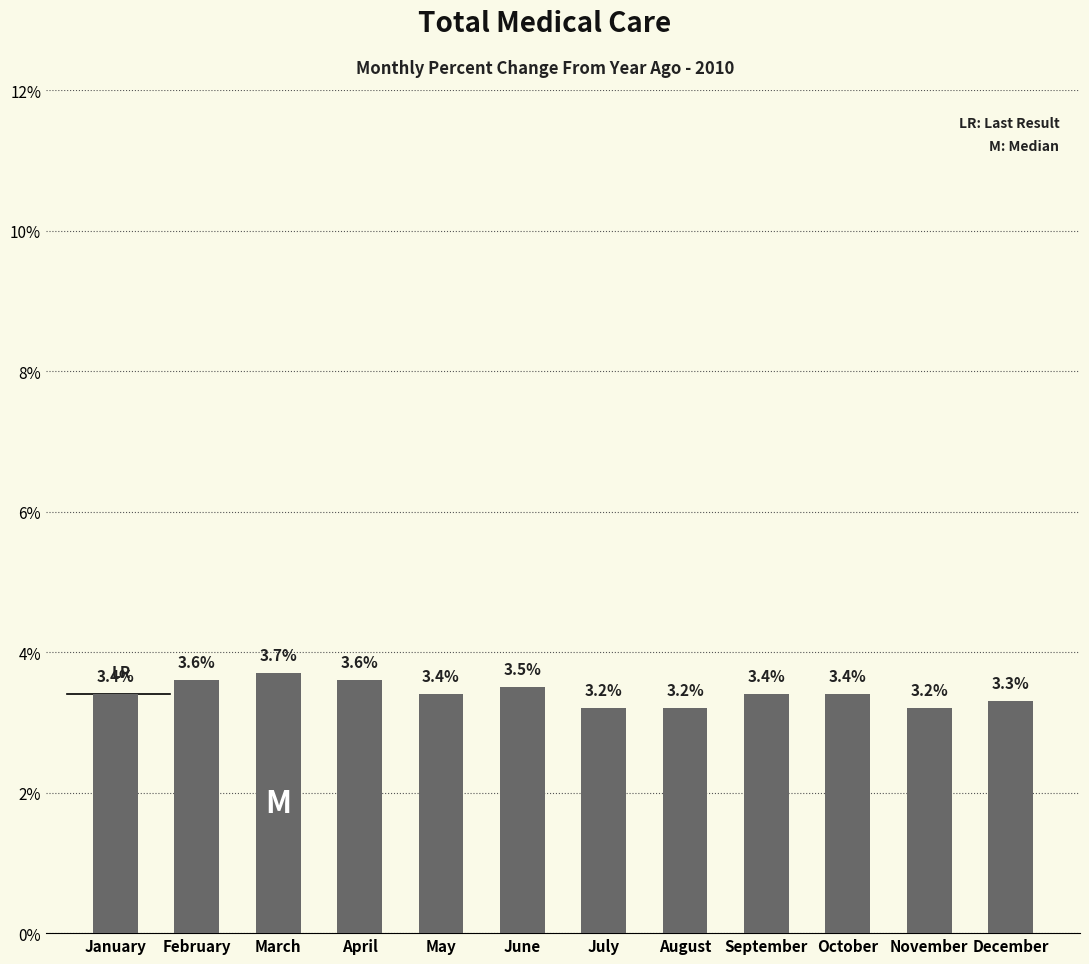

What is the difference between the maximum and minimum values?

0.5